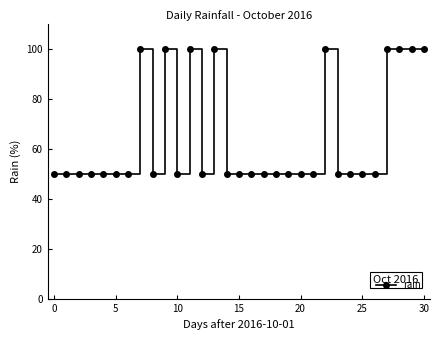

Reading left to right, list all the values displayed in this chart.

50	50	50	50	50	50	50	100	50	100	50	100	50	100	50	50	50	50	50	50	50	50	100	50	50	50	50	100	100	100	100